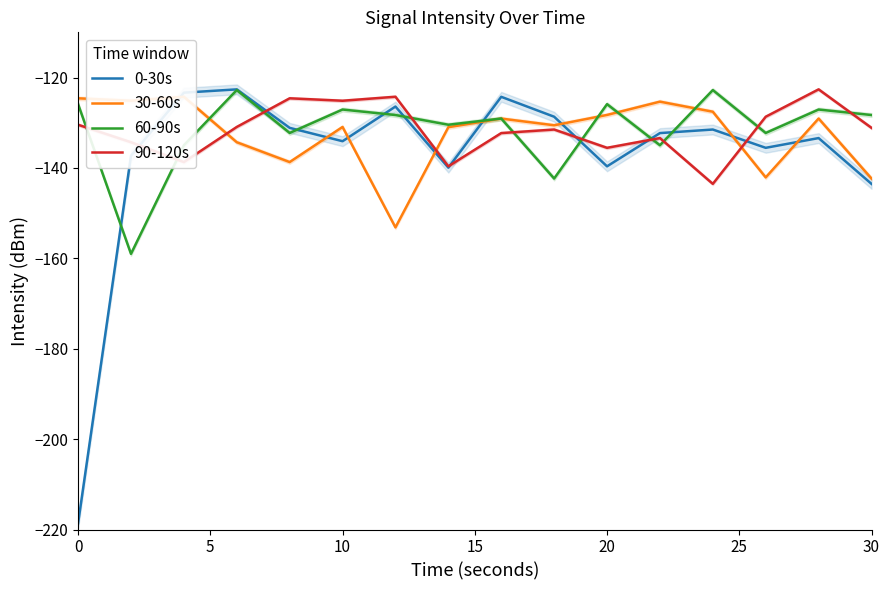

True or false: 90-120s has a value of -219.9 at 0.

False